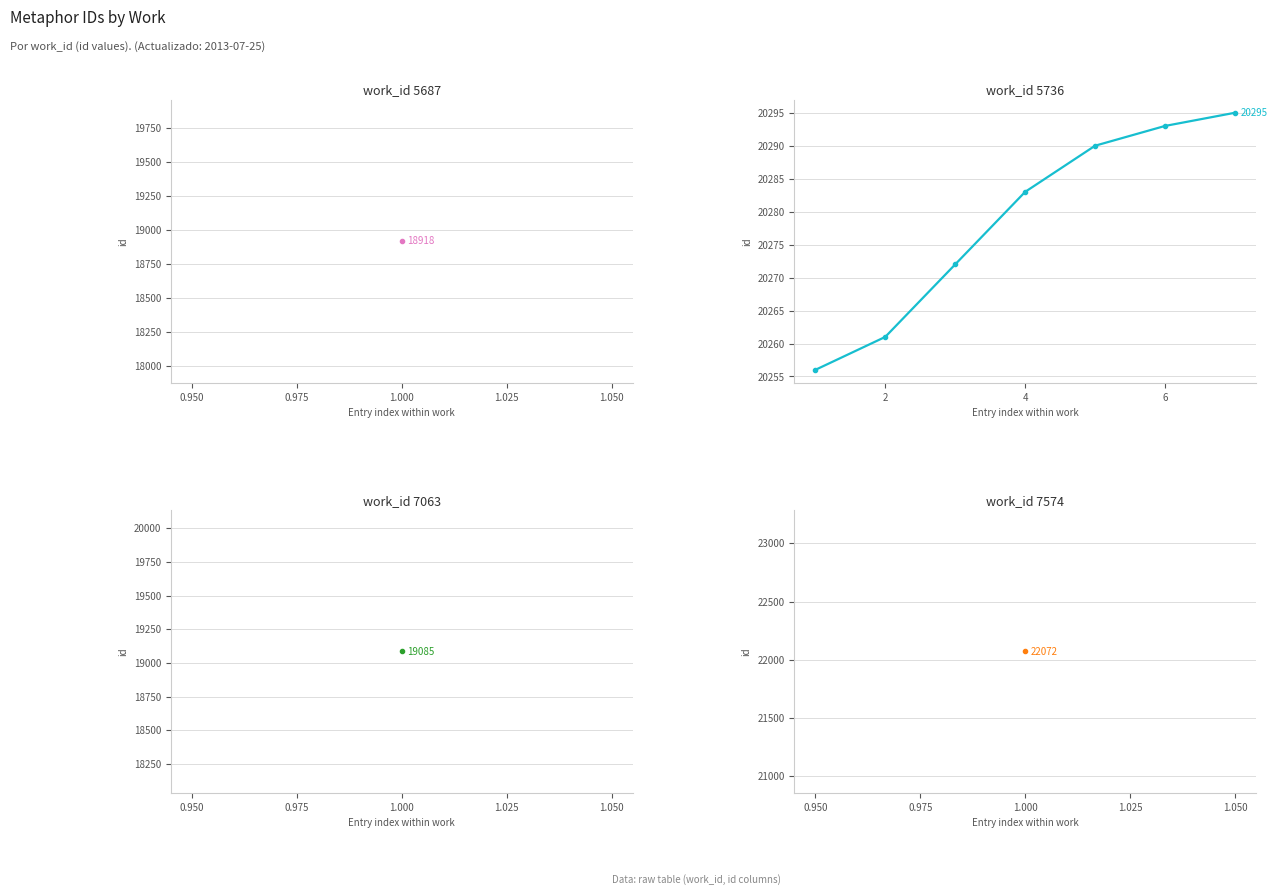

What is the sum of all values?

141950